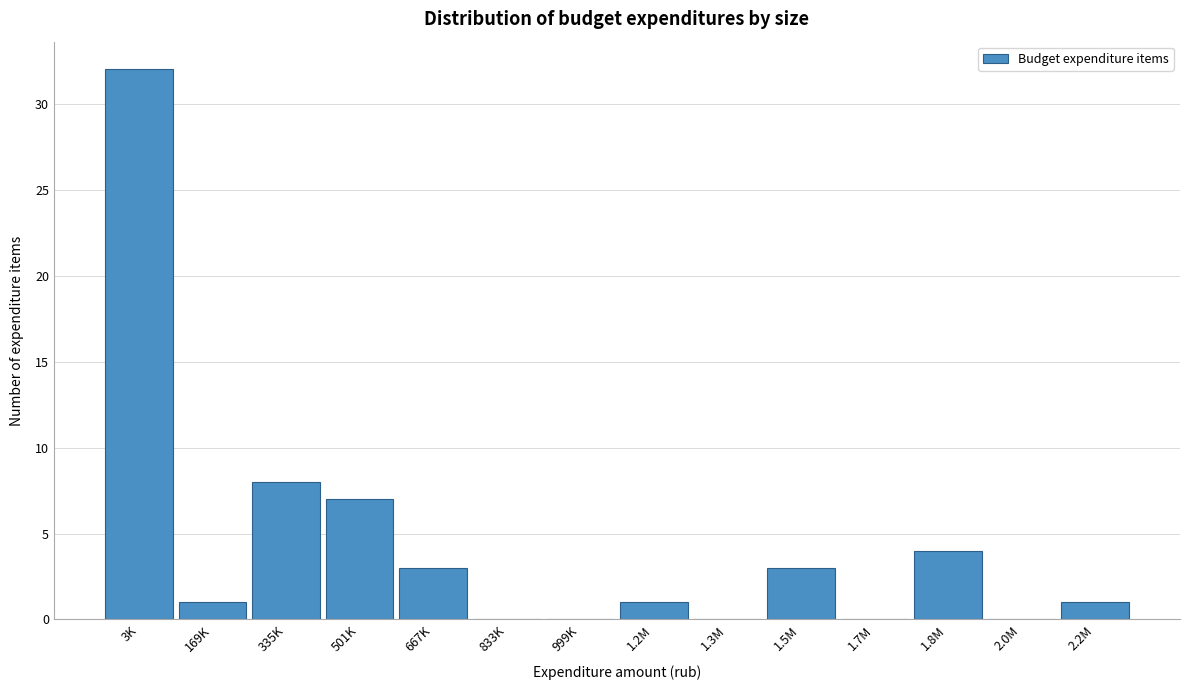

Reading left to right, extract all data points from this chart.

3K=32	169K=1	335K=8	501K=7	667K=3	833K=0	999K=0	1.2M=1	1.3M=0	1.5M=3	1.7M=0	1.8M=4	2.0M=0	2.2M=1